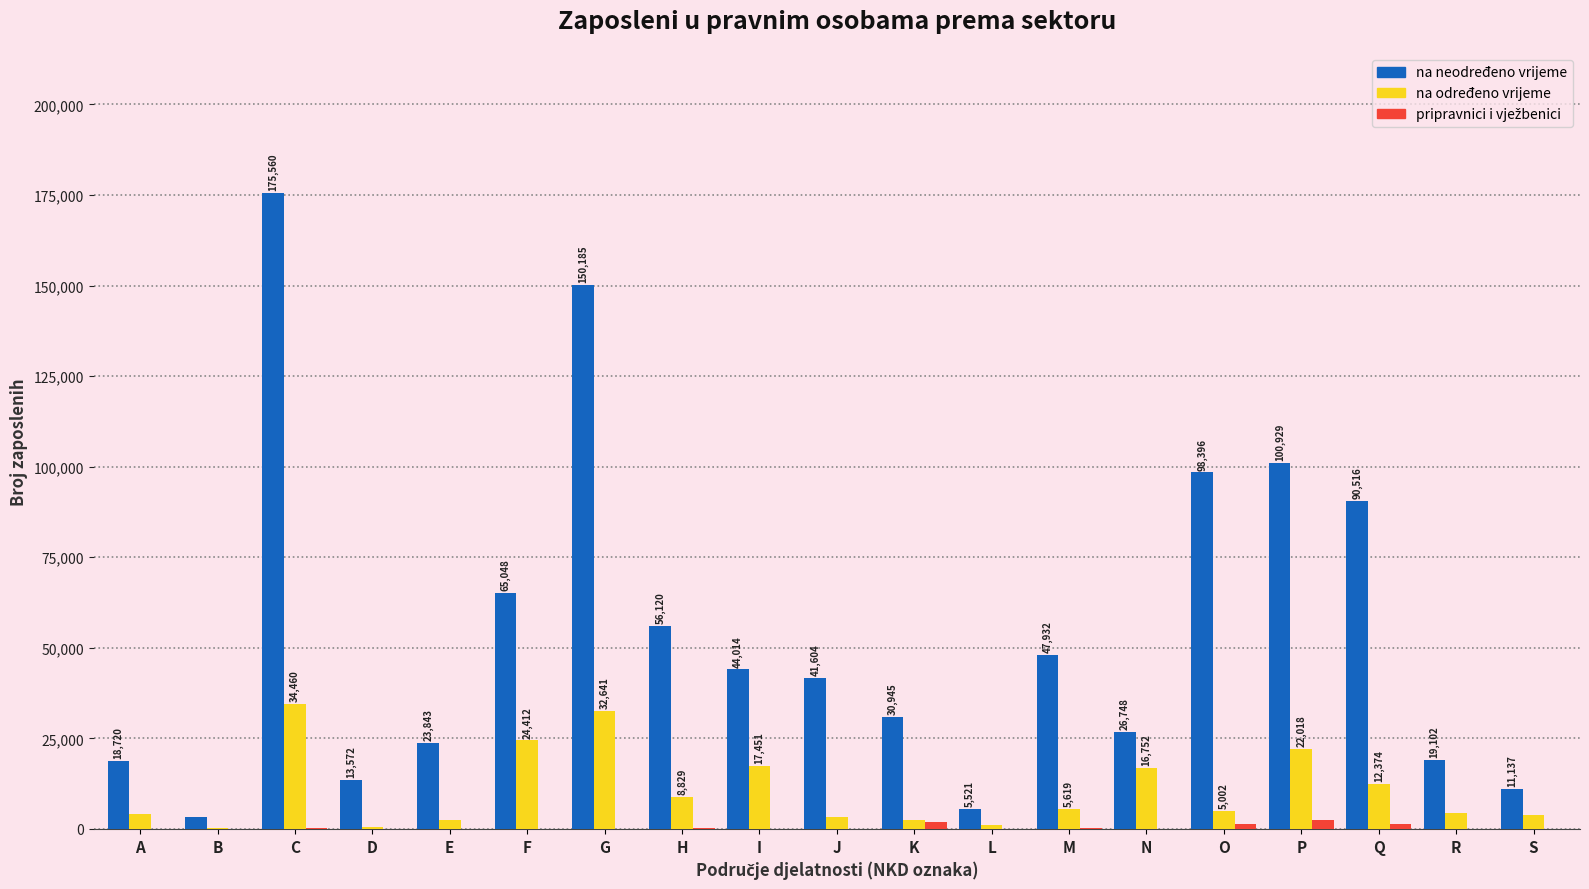

Which series changed the most between G and M?

na neodređeno vrijeme